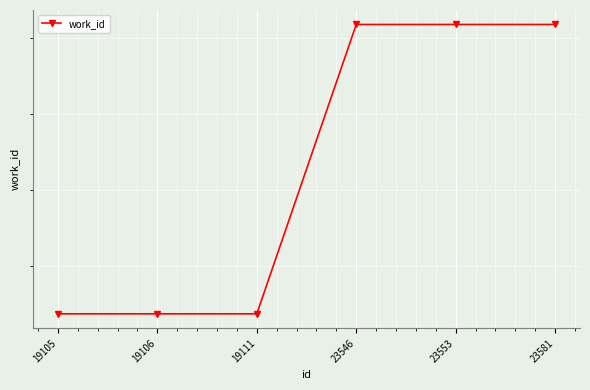

True or false: the data shows 11154 at 19111.

False